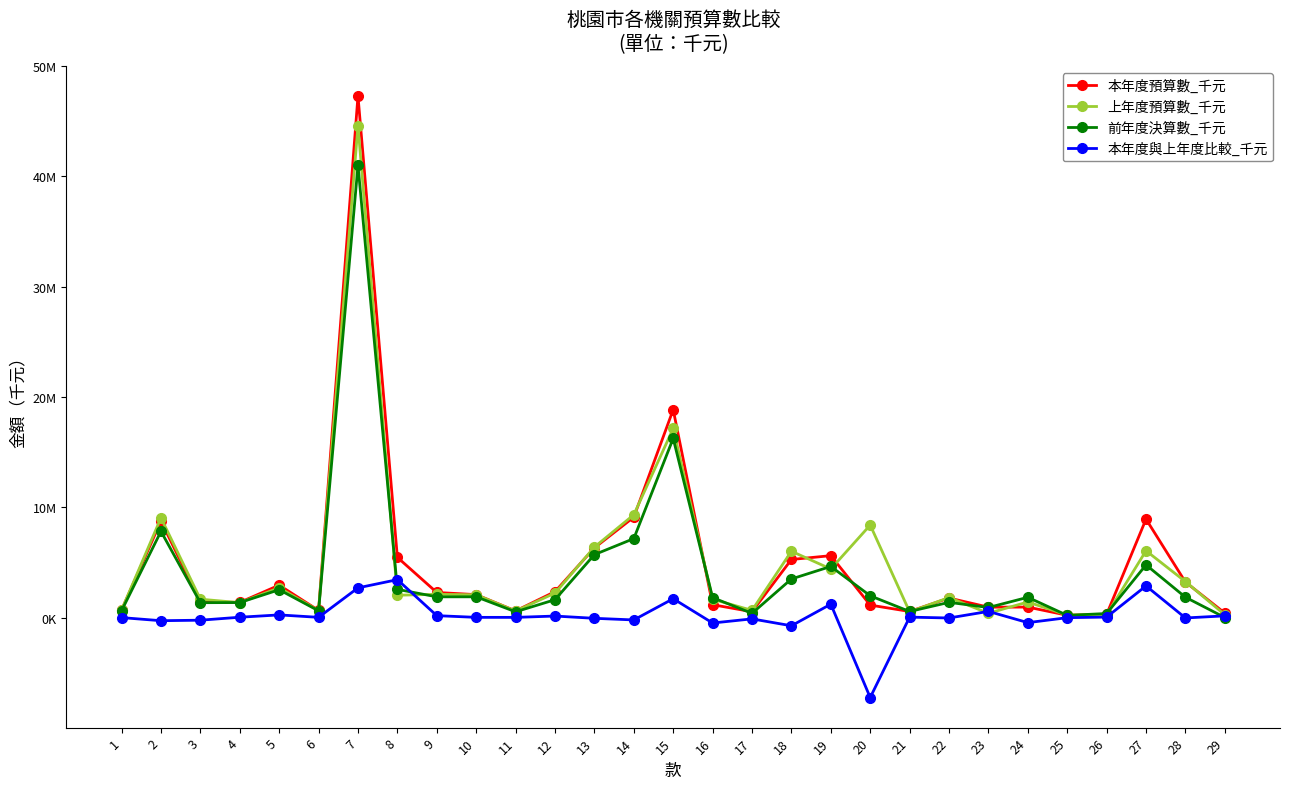

Does the chart have visible grid lines?

No